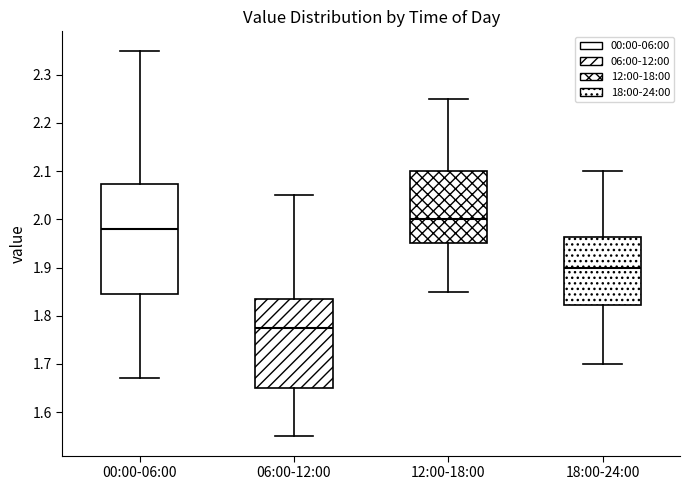

Which box is the tallest, from its lower edge to its upper edge?

00:00-06:00